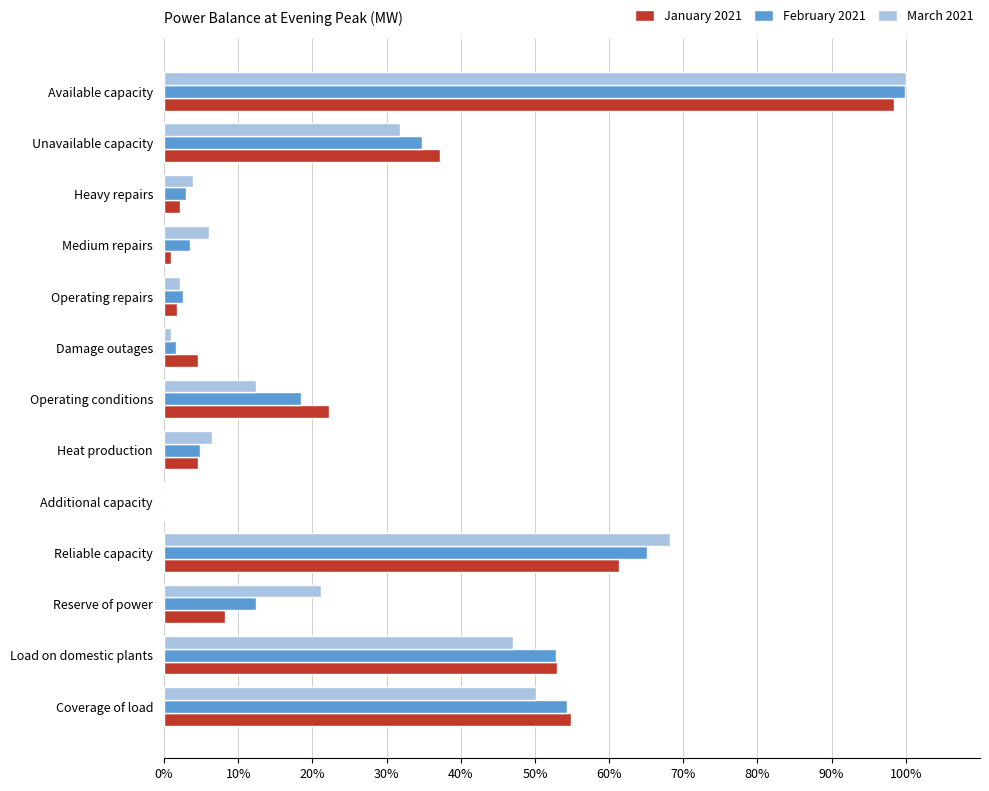

What is the average value of the February 2021 series?

0.3